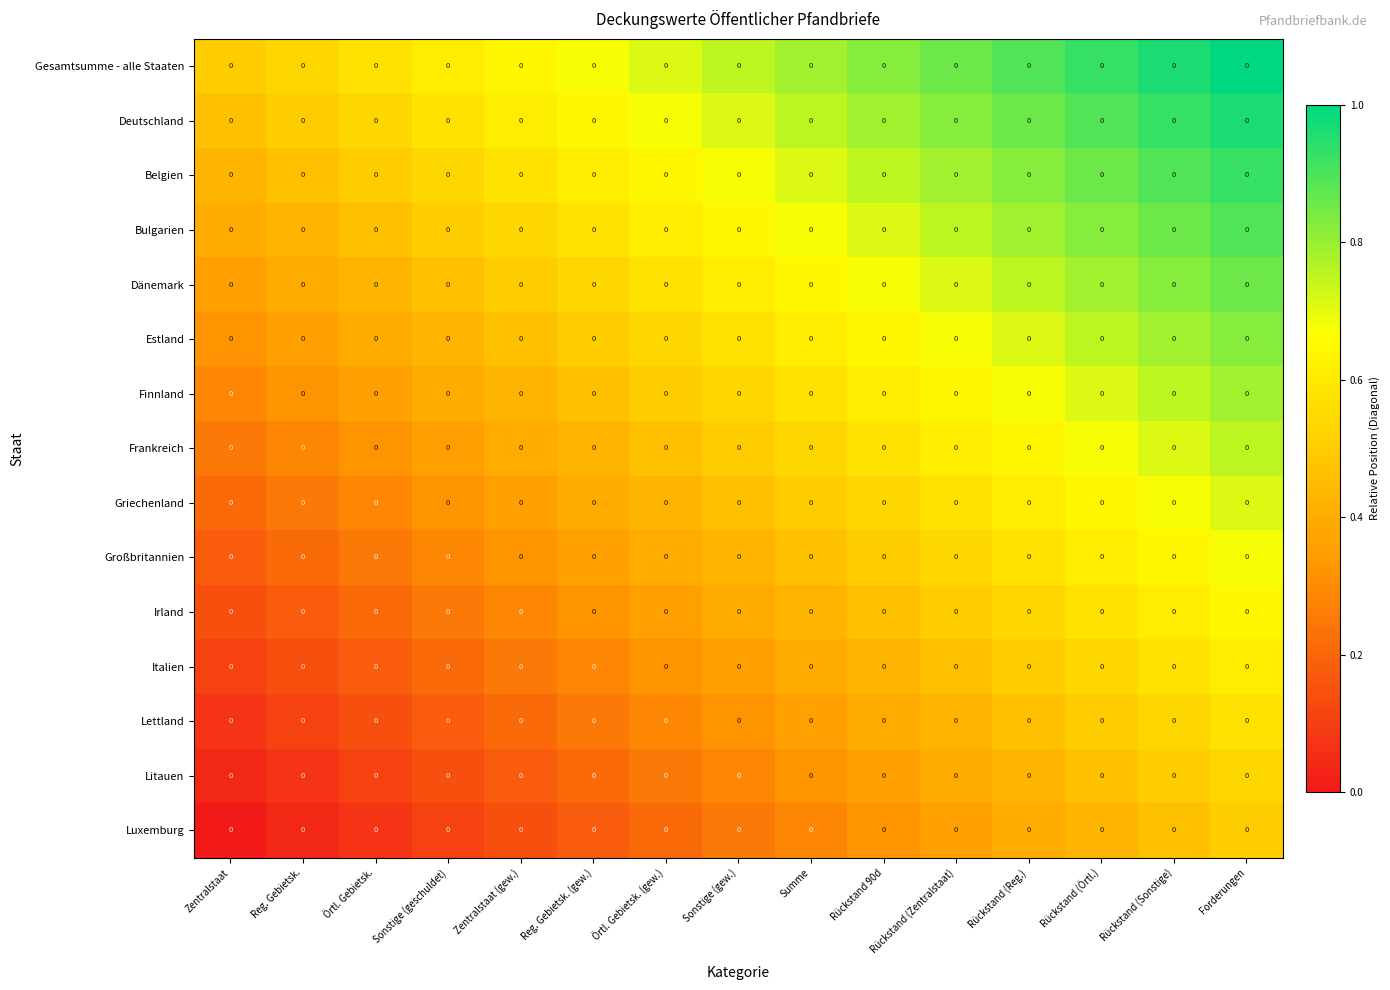

What is the difference between the maximum and minimum values in the Griechenland series?

0.5